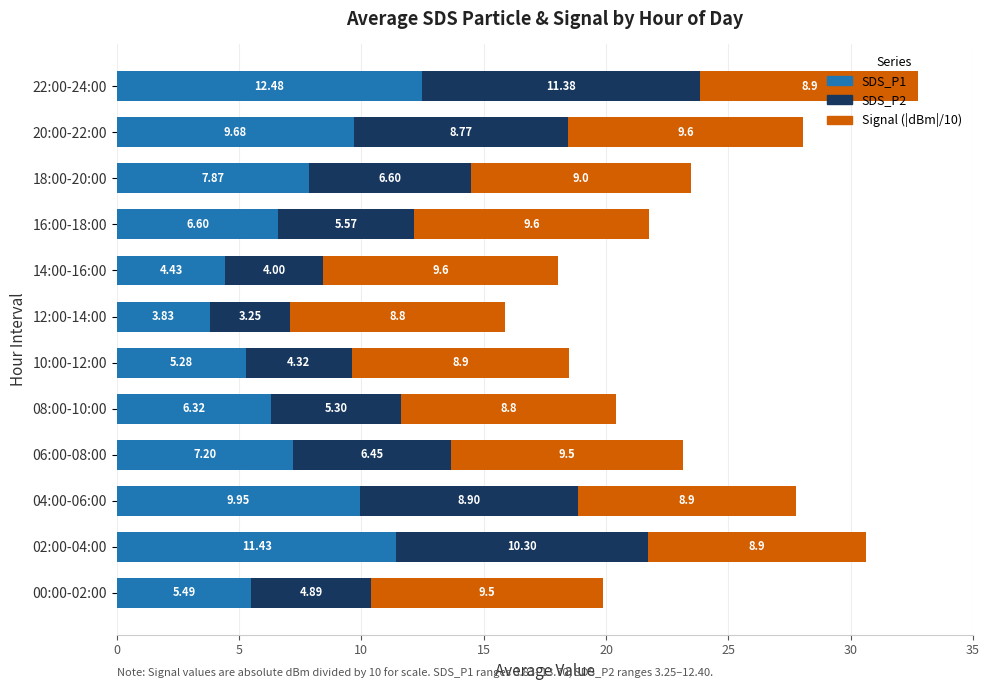

What is the total value across all series at 08:00-10:00?

20.4